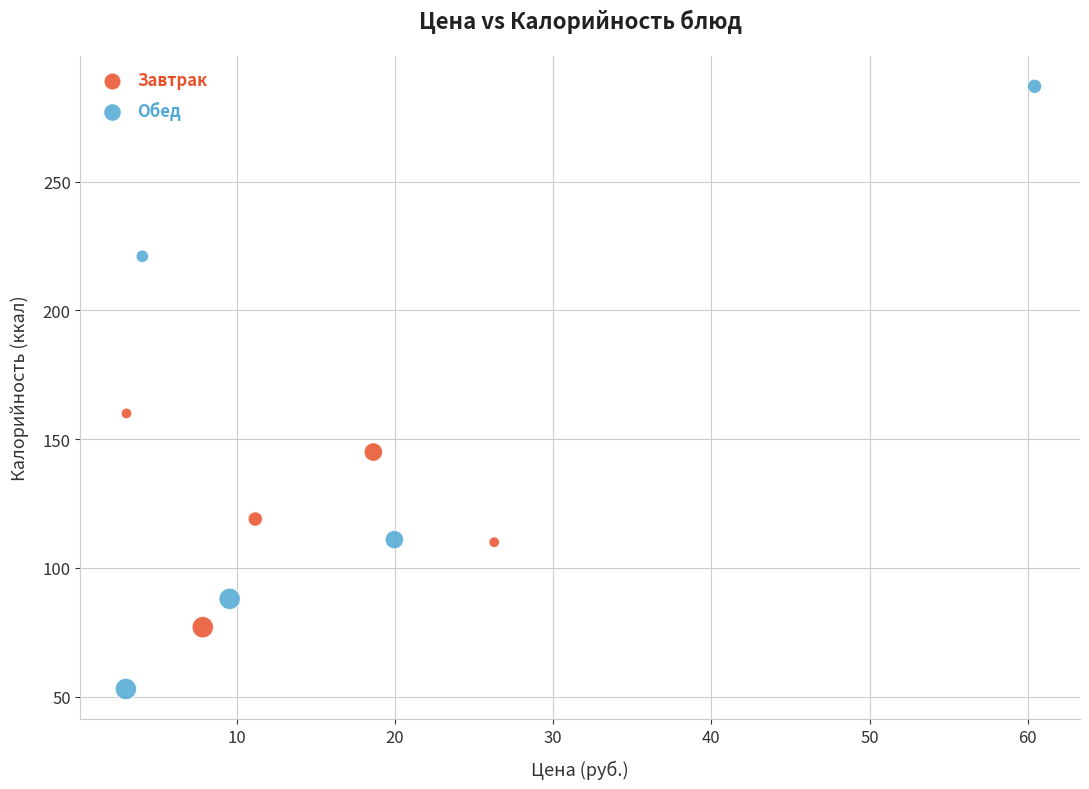

Which series contains the highest Y value?

Обед